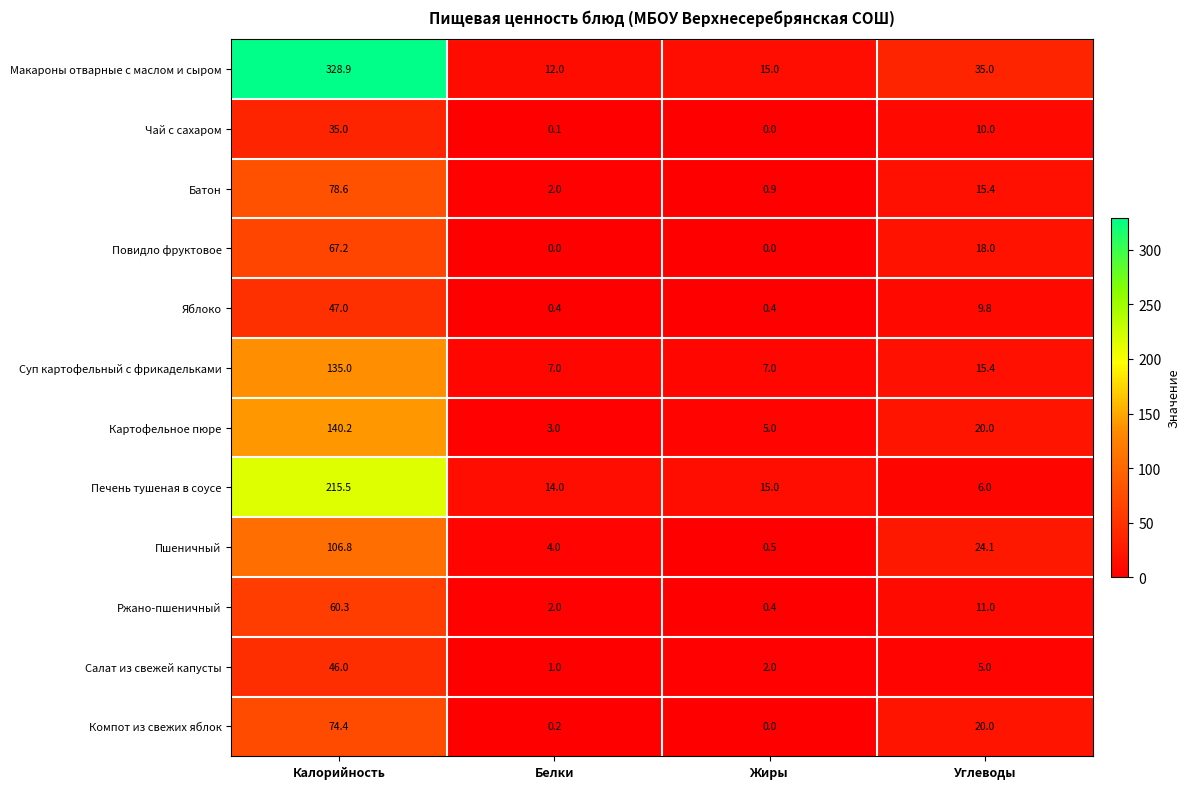

Which series has the largest range (max minus min)?

Макароны отварные с маслом и сыром